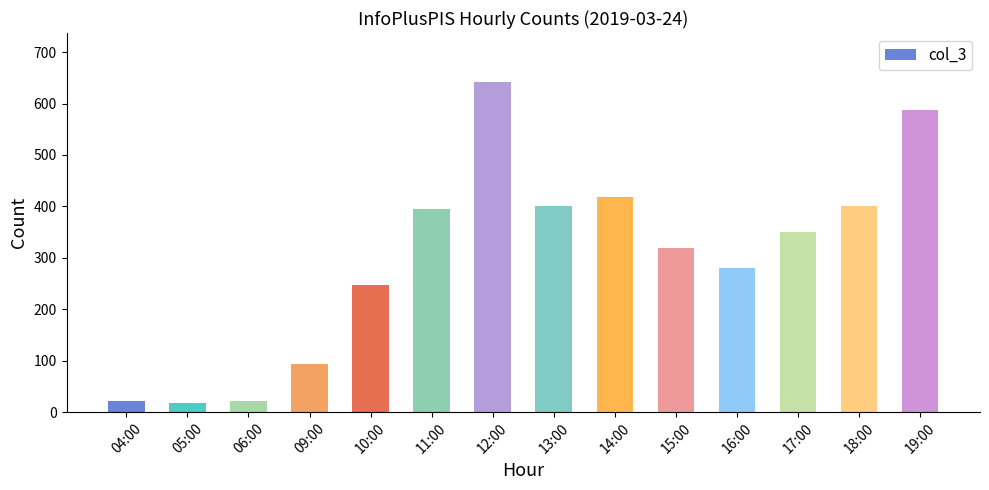

What is the ratio of the value at 12:00 to the value at 14:00?

1.5